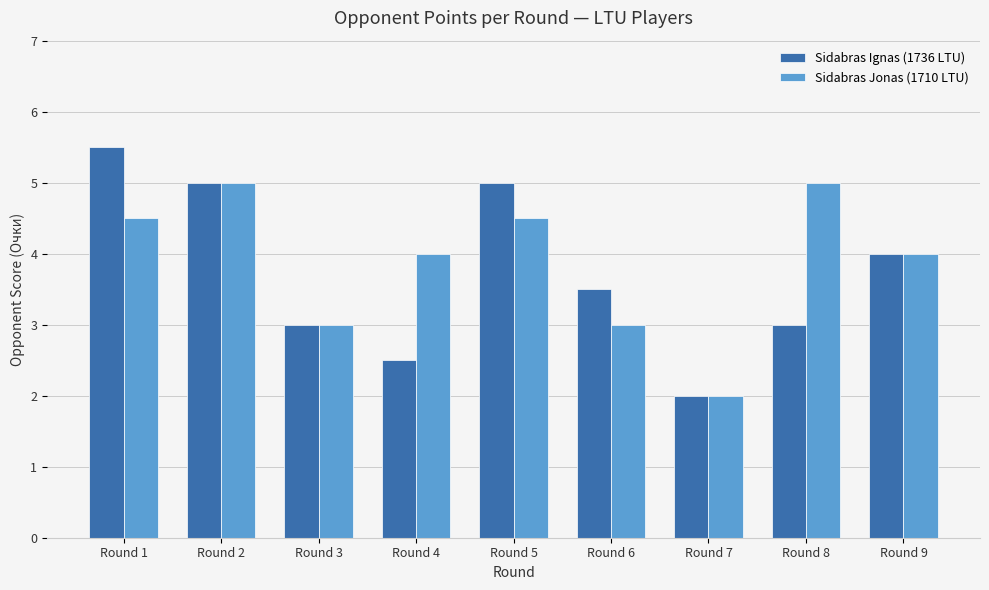

Rank the series at Round 6 from highest to lowest value.

Sidabras Ignas (1736 LTU), Sidabras Jonas (1710 LTU)